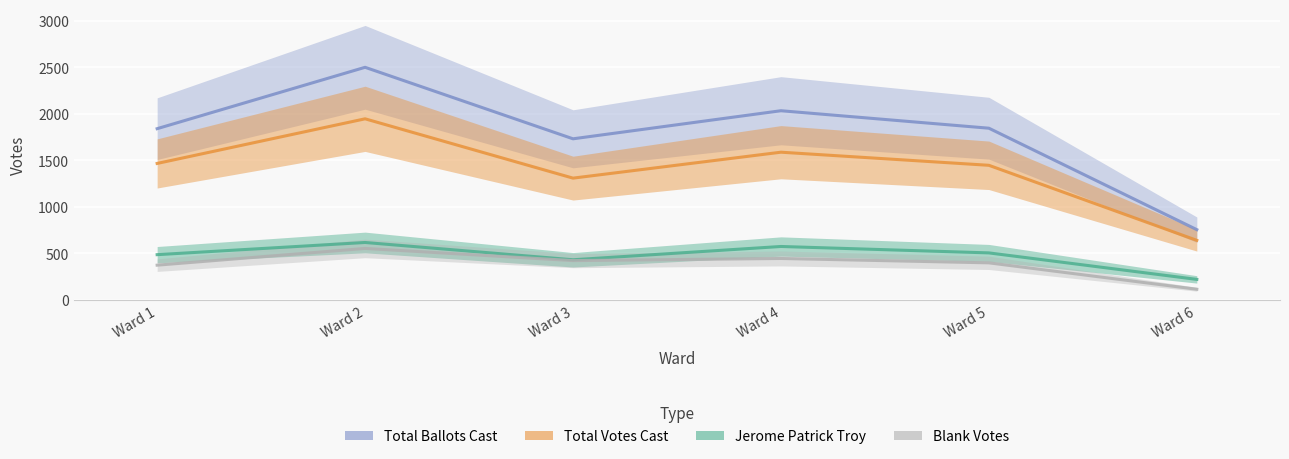

Where is the first local maximum for Total Votes Cast?

Ward 2